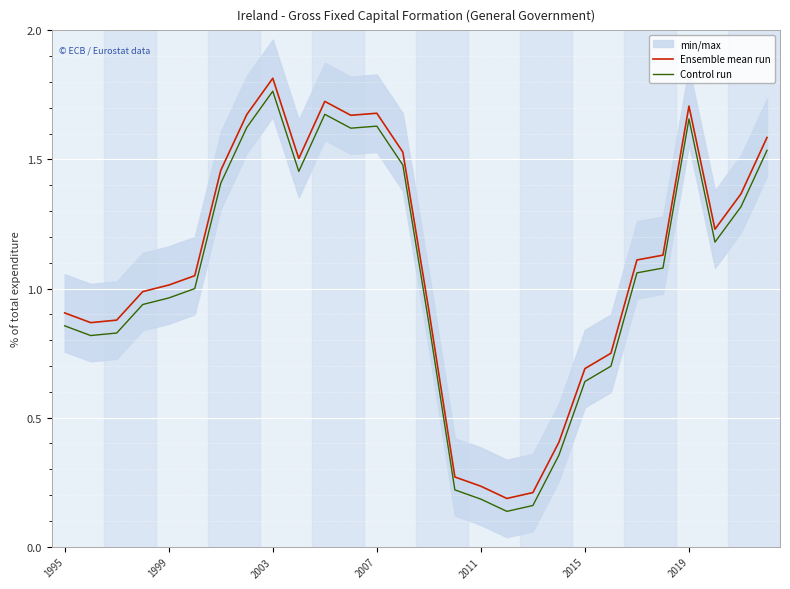

At which category does Ensemble mean run reach its first local peak?

2003